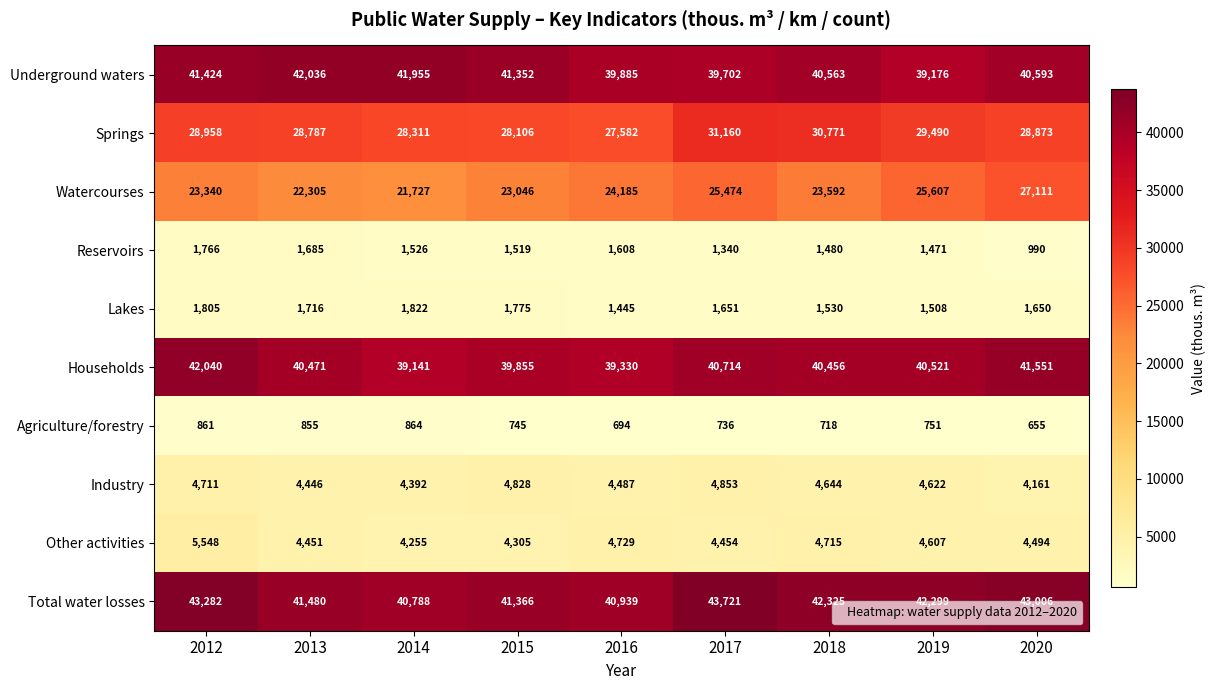

At which label does Other activities first exceed 4494?

2012